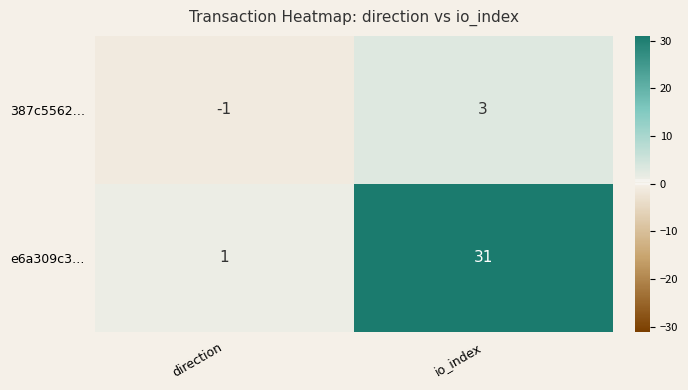

Which category has the lowest value across all series?

direction